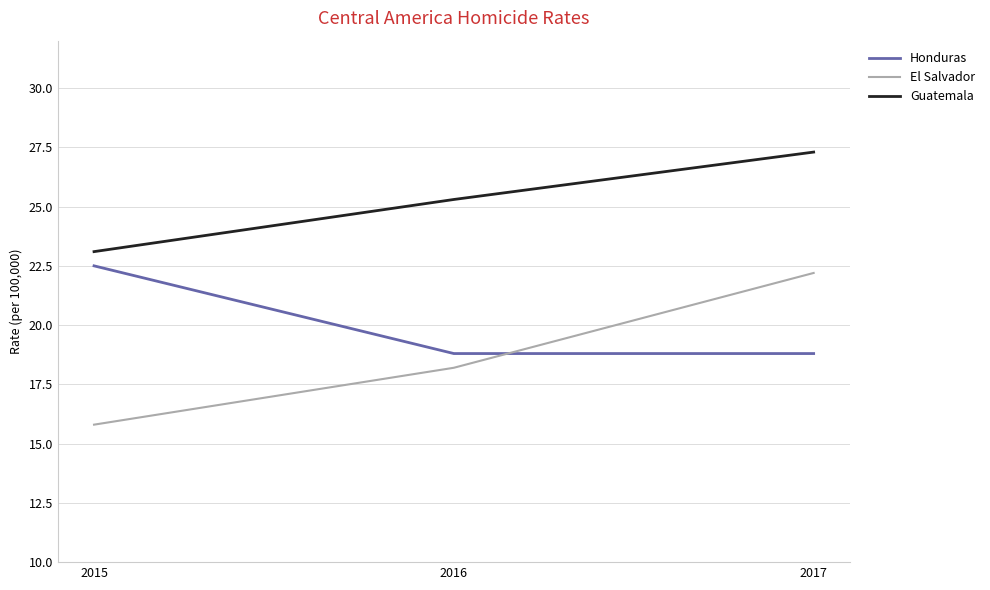

Reading left to right, what are all the values shown in this chart?

Honduras: 22.5	18.8	18.8
El Salvador: 15.8	18.2	22.2
Guatemala: 23.1	25.3	27.3